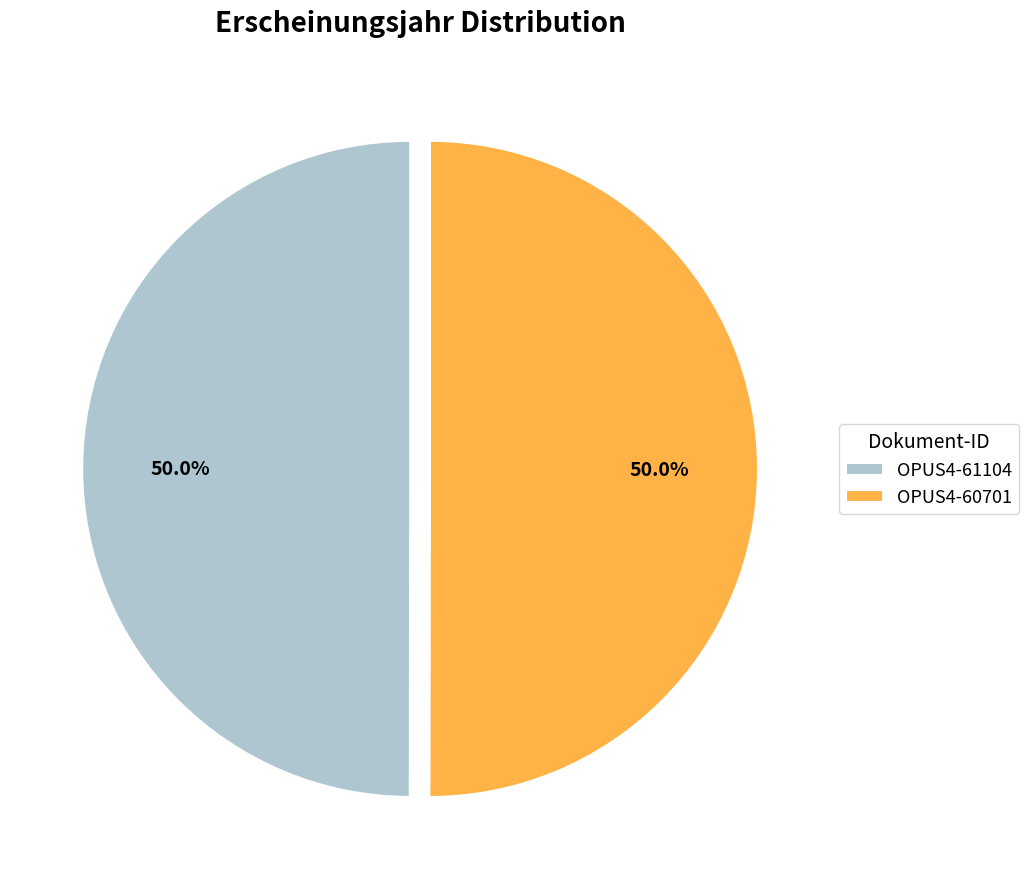

To the nearest percent, what portion does OPUS4-60701 represent?

50%